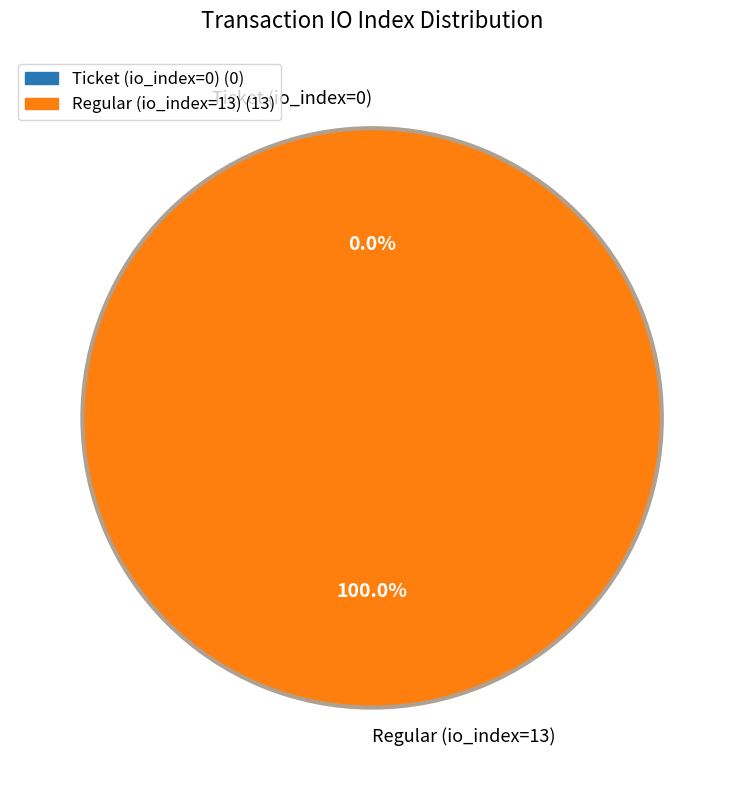

Does any single category account for the majority?

Yes